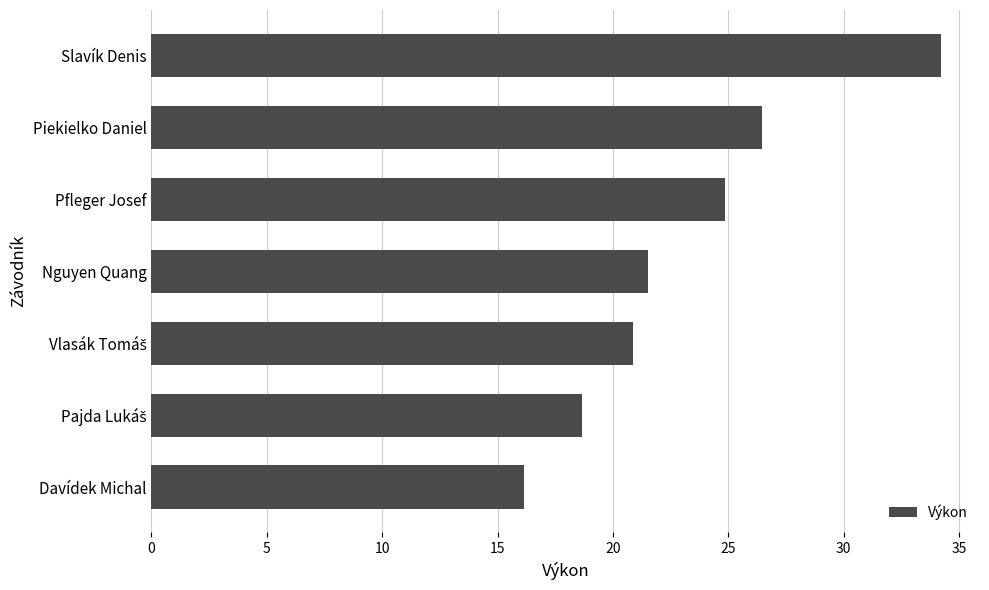

How many bars are there in total?

7